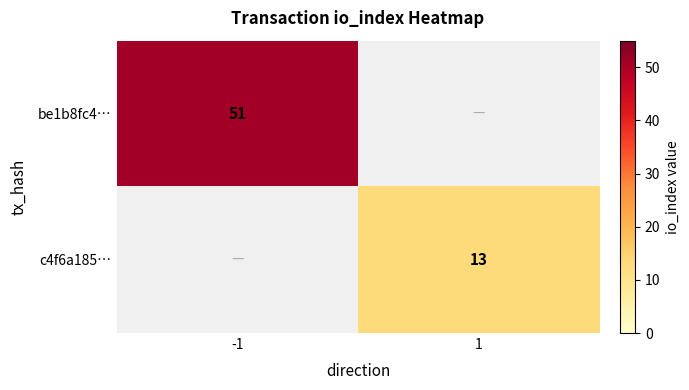

The be1b8fc4… series shows 28 at -1. True or false?

False